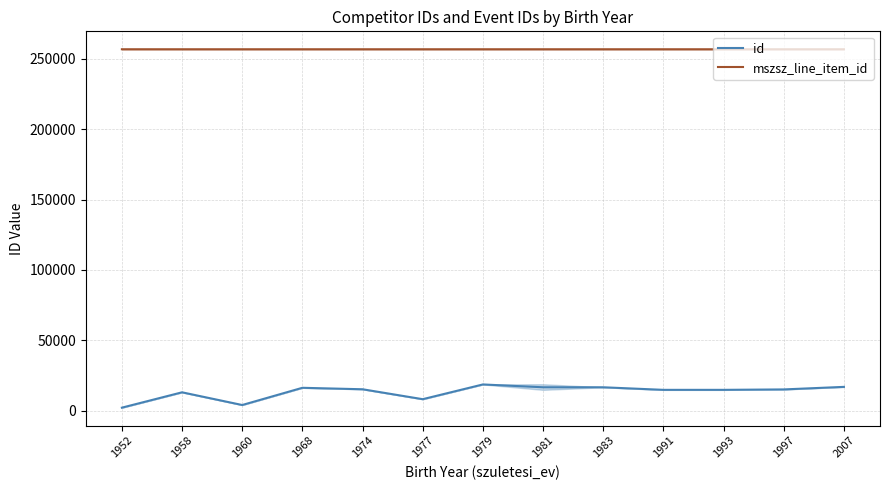

Does the chart display data point markers on the line(s)?

No